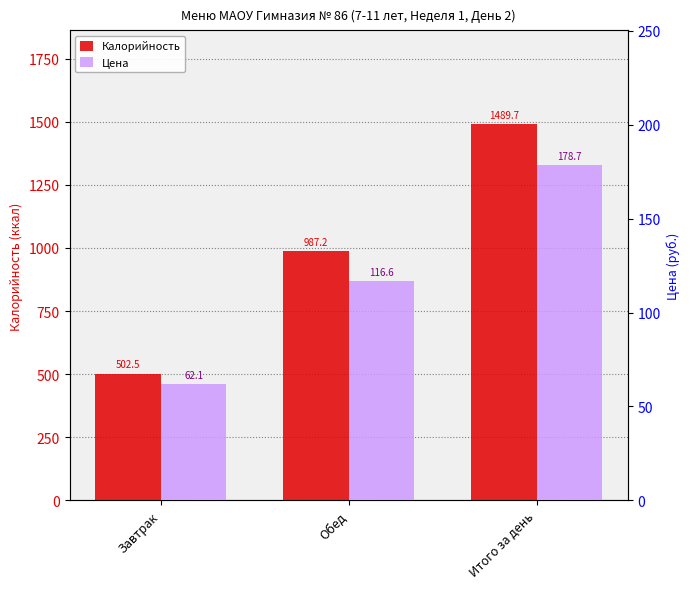

Count the number of data series in this chart.

2